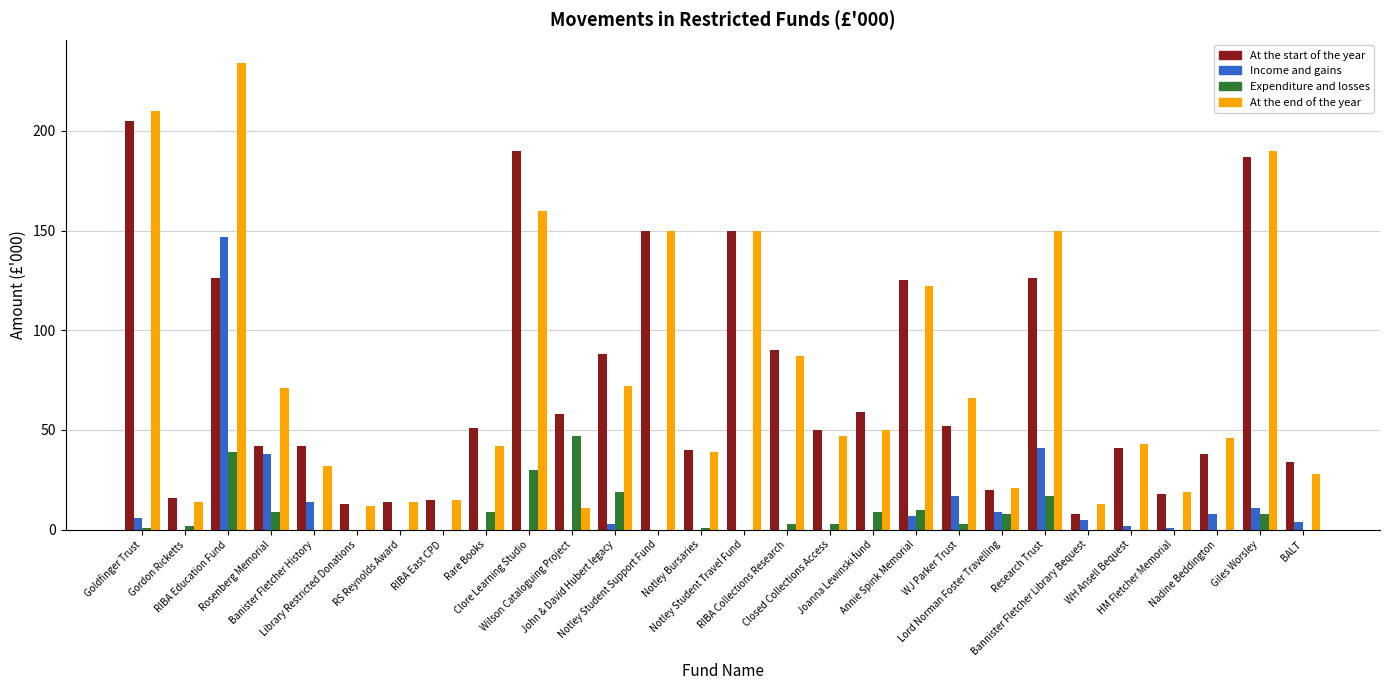

Does the chart contain stacked bars?

No